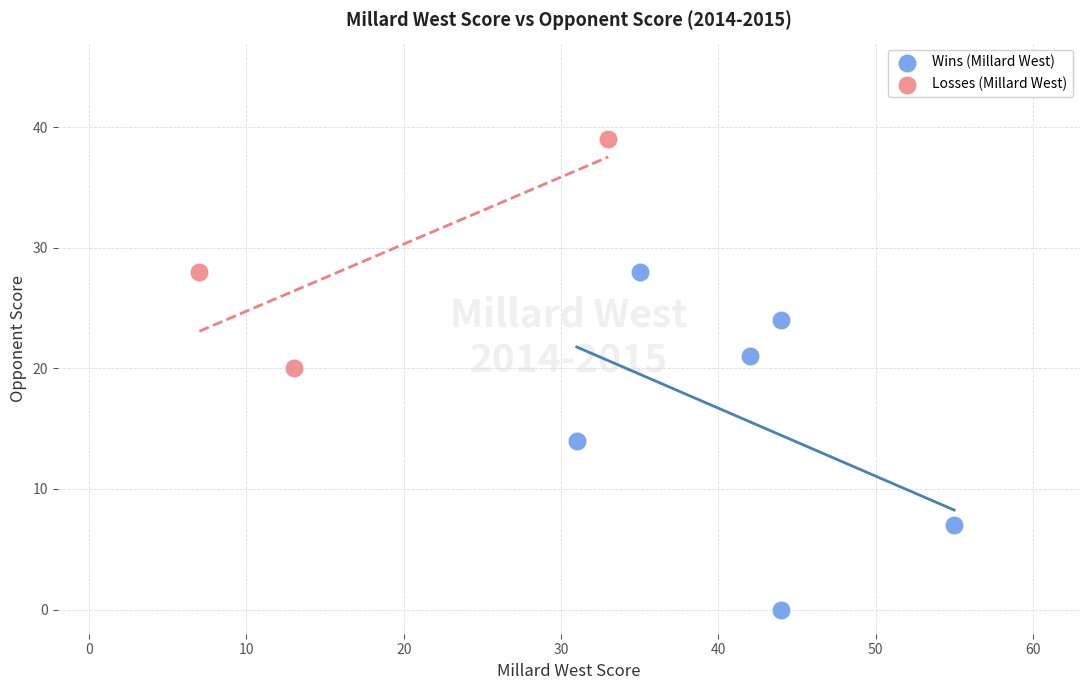

Which series reaches the minimum Y coordinate?

Wins (Millard West)